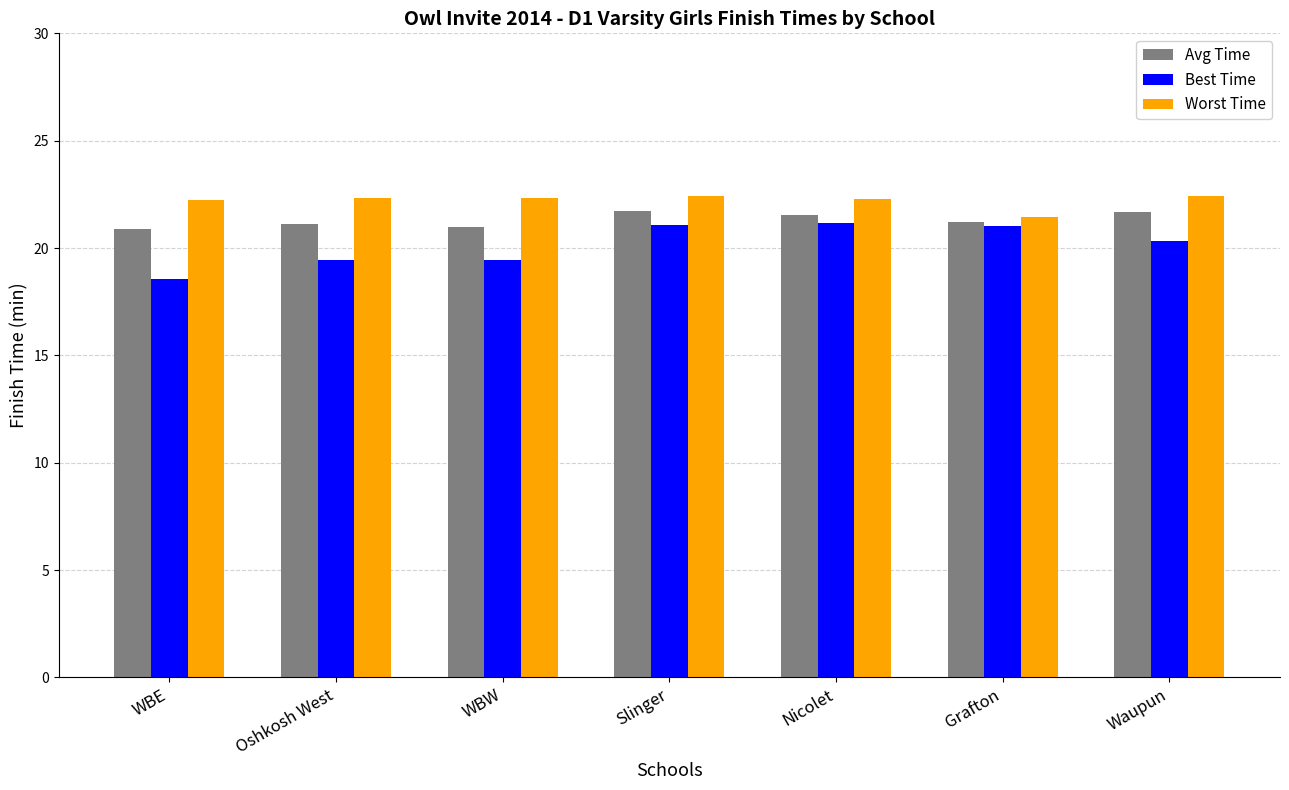

Is it true that Best Time equals 19.4 at WBW?

True